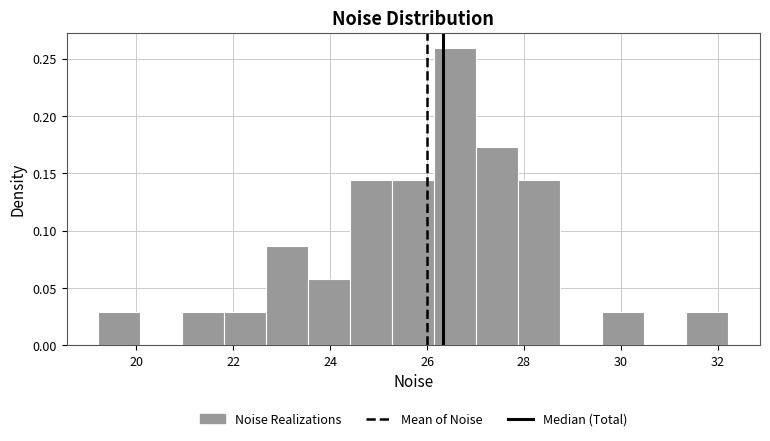

Over which range of the x-axis is the bar tallest?

26.2 to 27.0